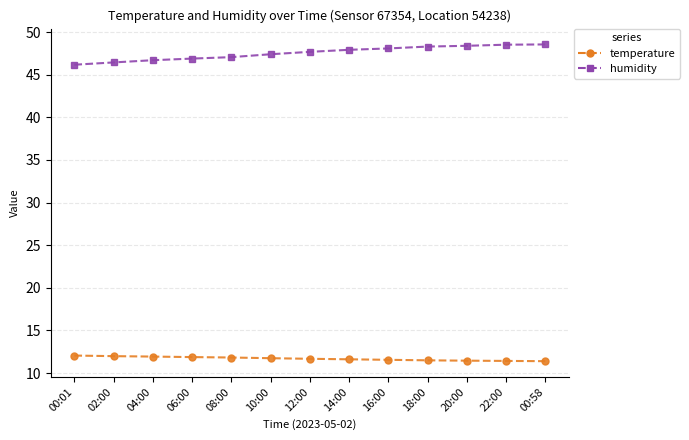

What is the smallest value displayed?

11.4